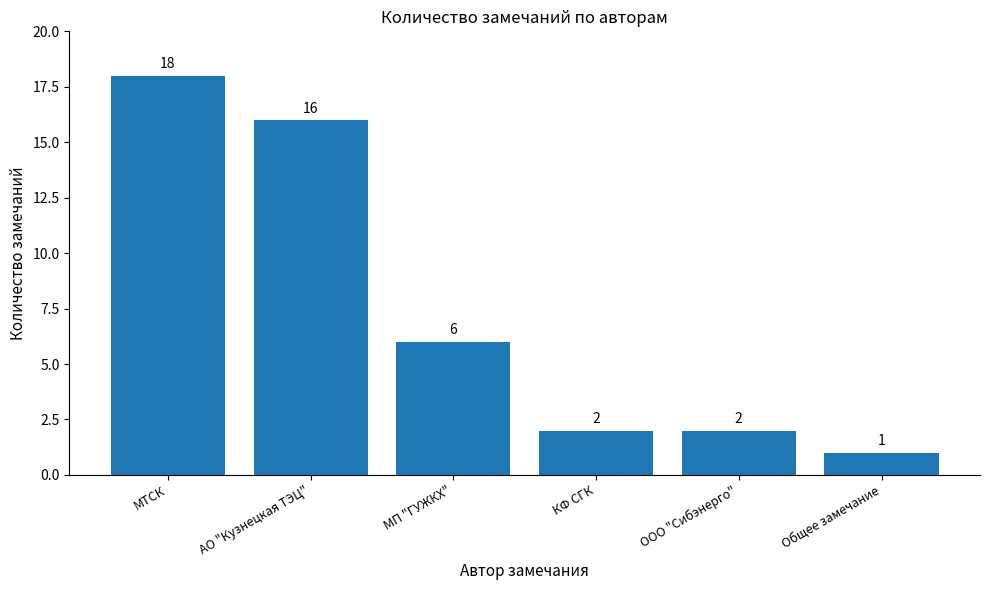

What is the greatest value displayed?

18